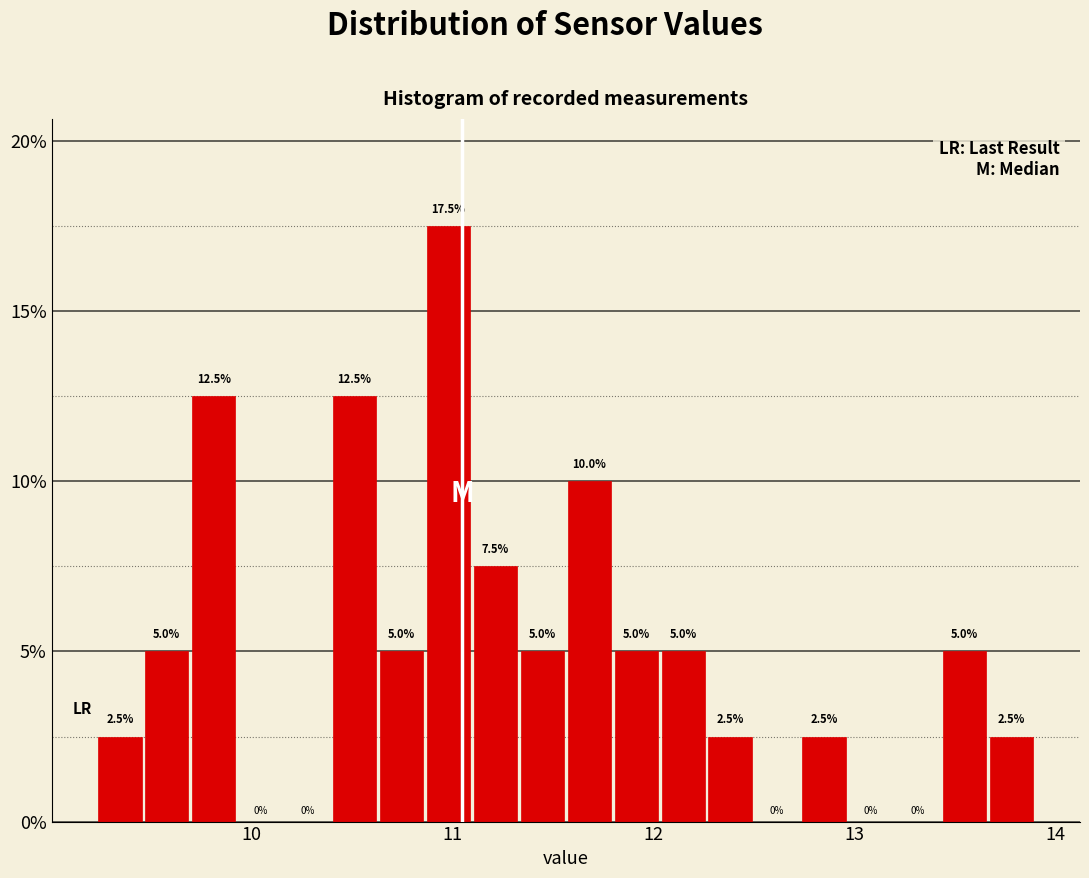

Read against the x-axis, roughly where is the centre of the tallest bar?

11.0